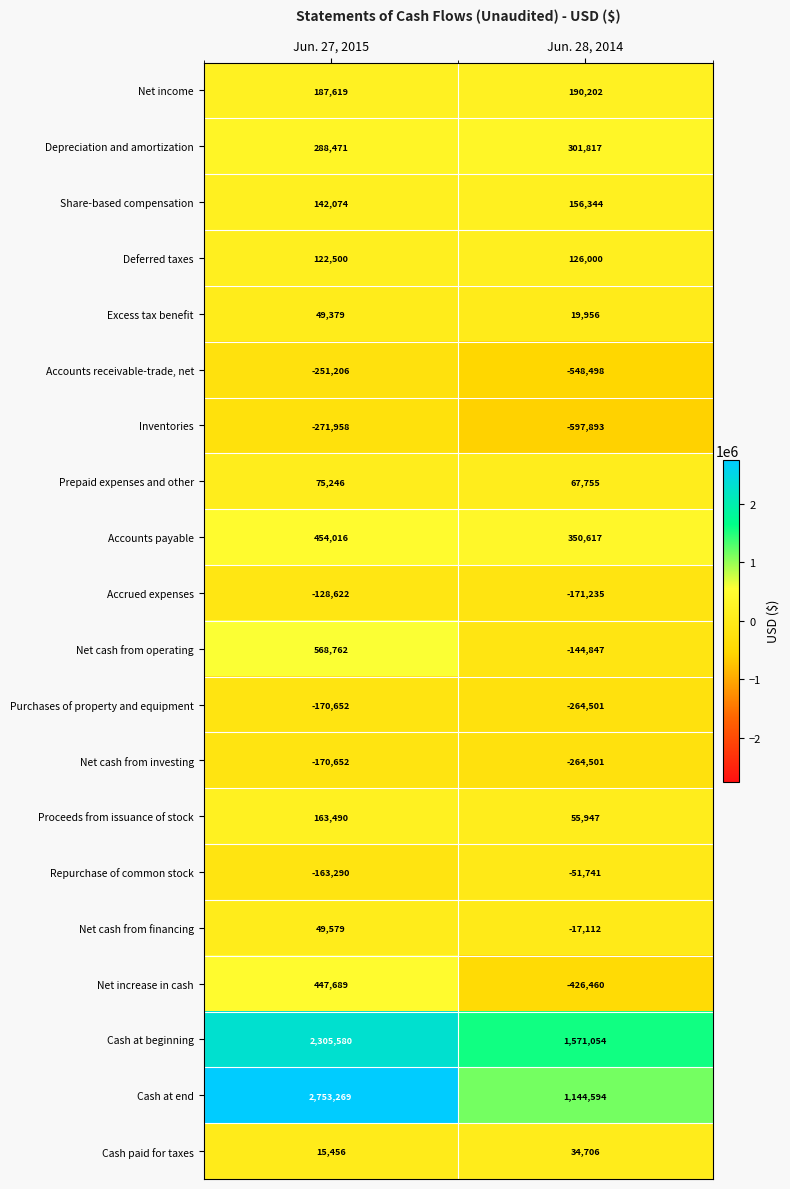

Is it true that Prepaid expenses and other equals 75246 at Jun. 27, 2015?

True